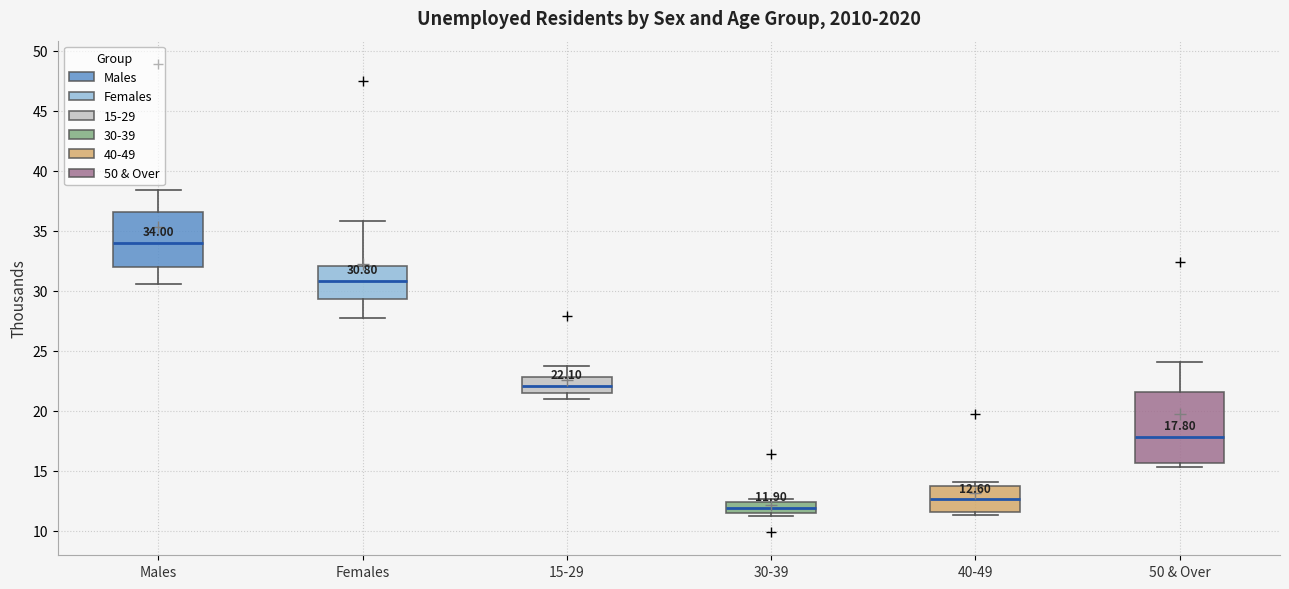

Comparing the boxes themselves (not the whiskers), which one is the tallest?

50 & Over